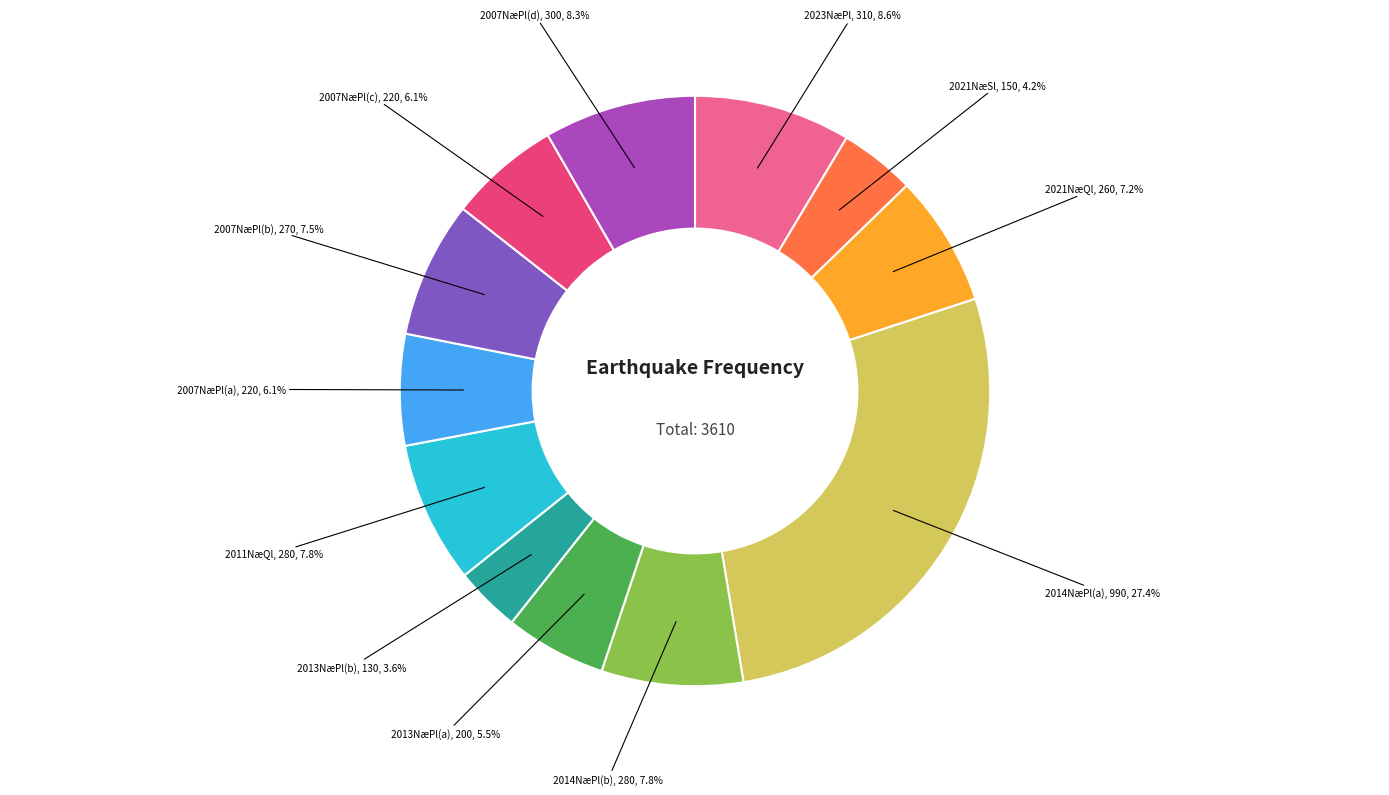

To the nearest percent, what is the average slice percentage?

8%